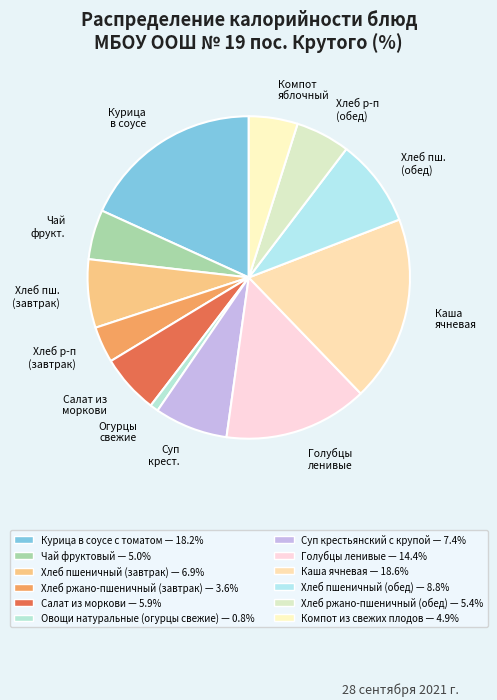

Does any single category account for the majority?

No